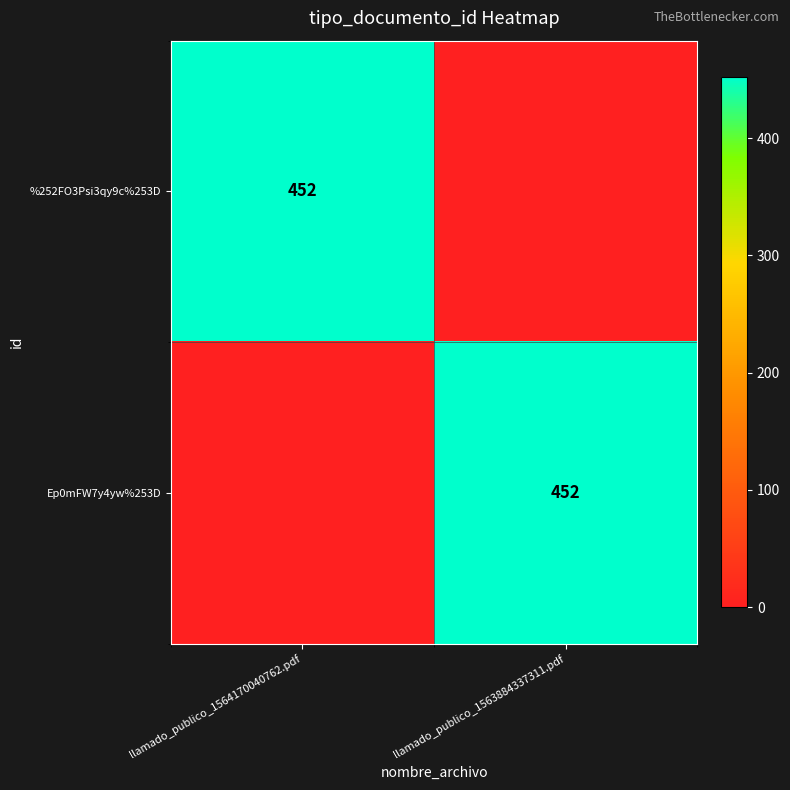

The value of Ep0mFW7y4yw%253D at llamado_publico_1563884337311.pdf is 452. True or false?

True